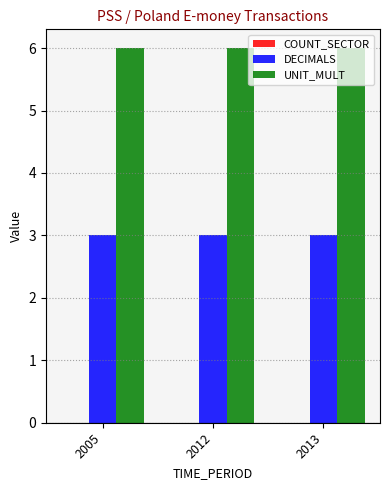

List the series in order of their overall mean, lowest first.

DECIMALS, UNIT_MULT